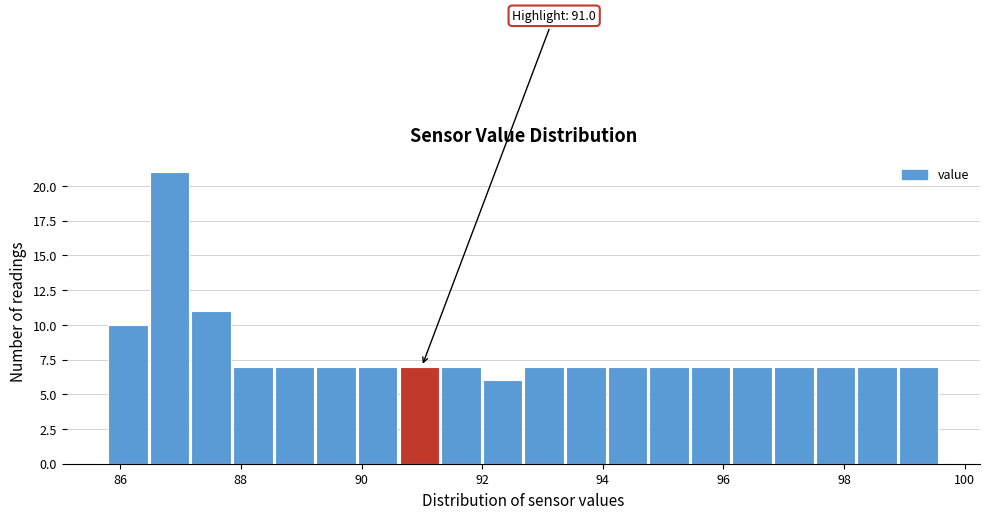

Around what value on the x-axis is the tallest bar? Give the approximate position of its centre, as read against the axis.

86.8